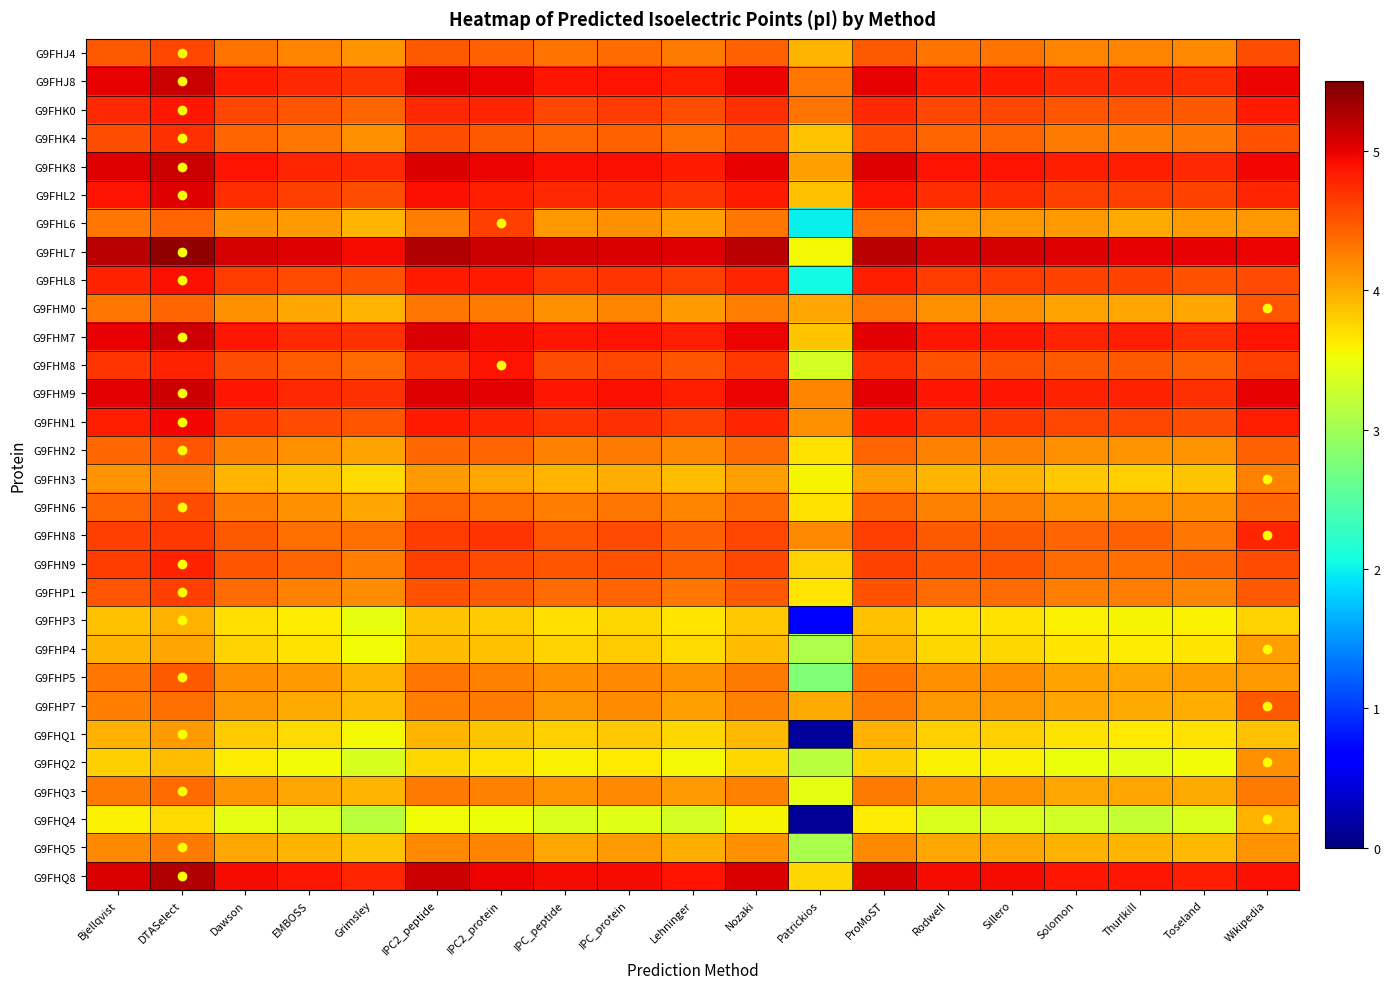

Which category has the lowest value across all series?

Patrickios